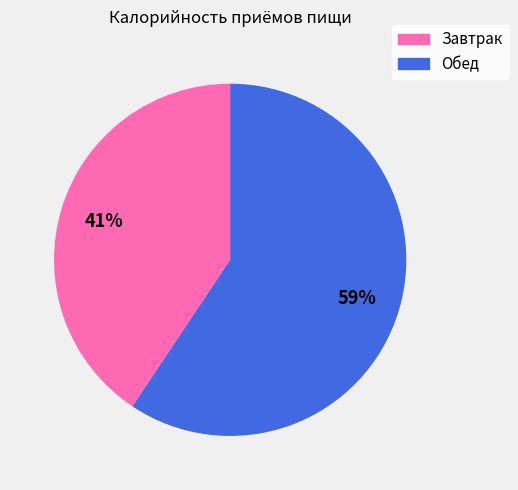

Is there a majority slice in this chart?

Yes